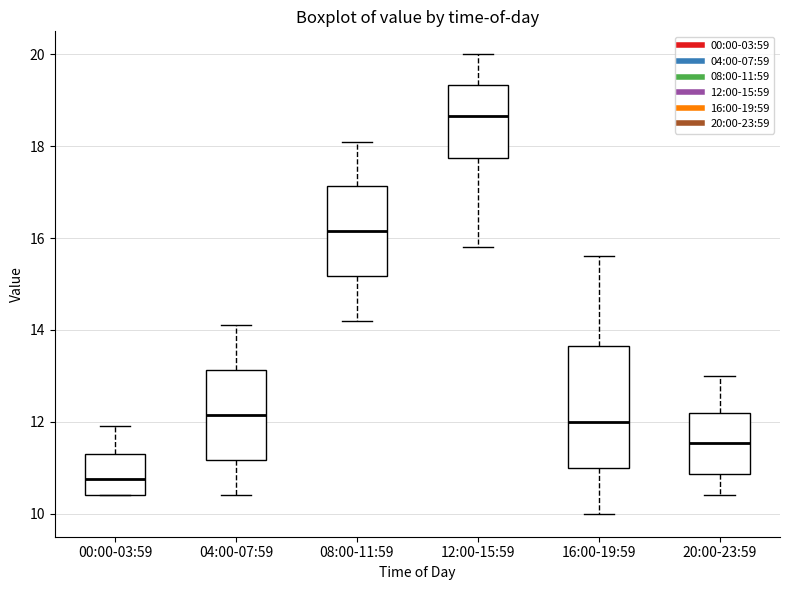

Which box's median line is the lowest?

00:00-03:59